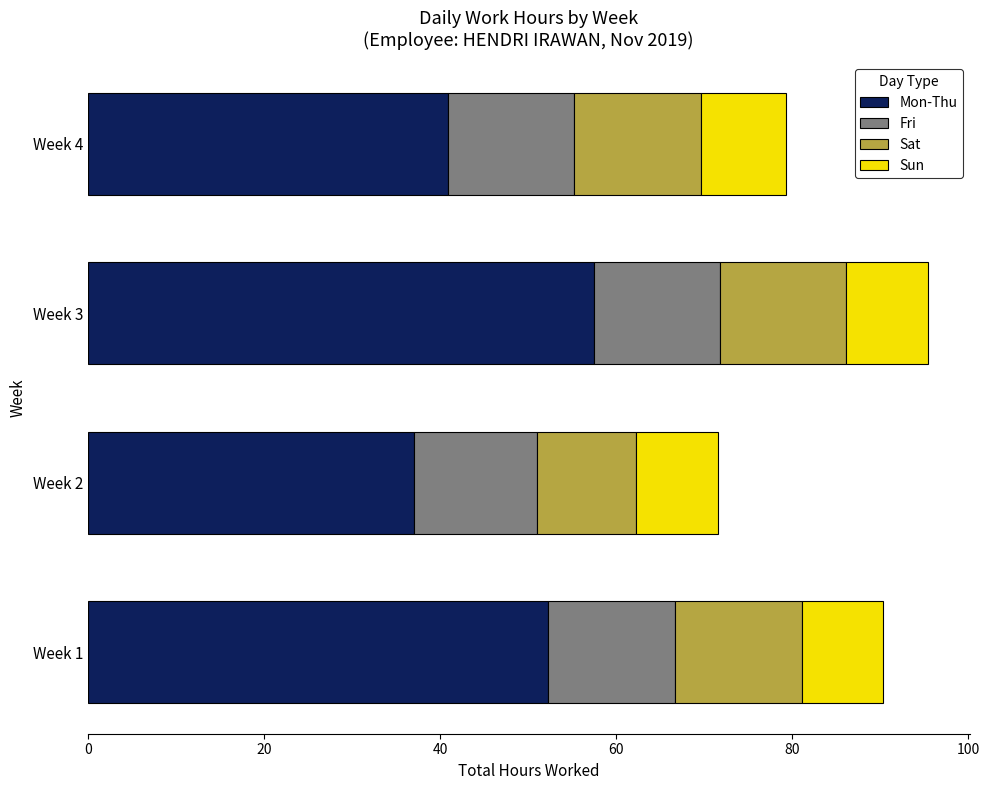

What is the difference between the maximum and second lowest values in the Mon-Thu series?

16.6